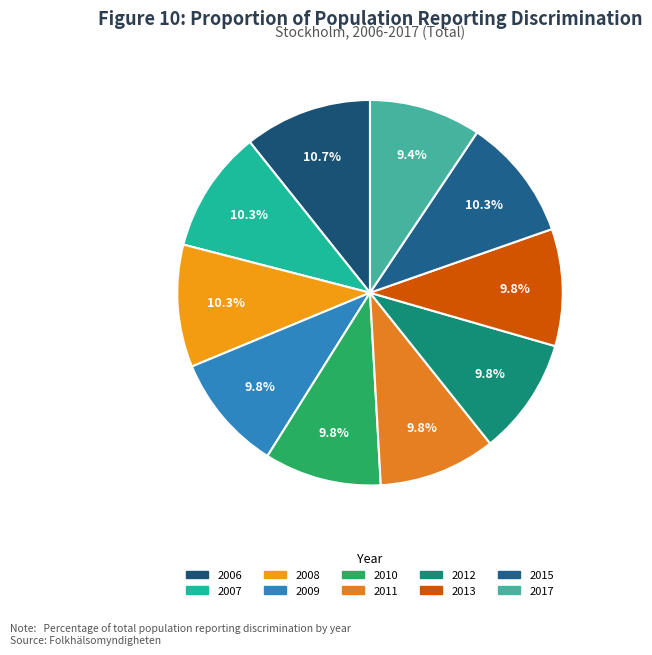

To the nearest percent, what percentage of the pie is 2012?

10%